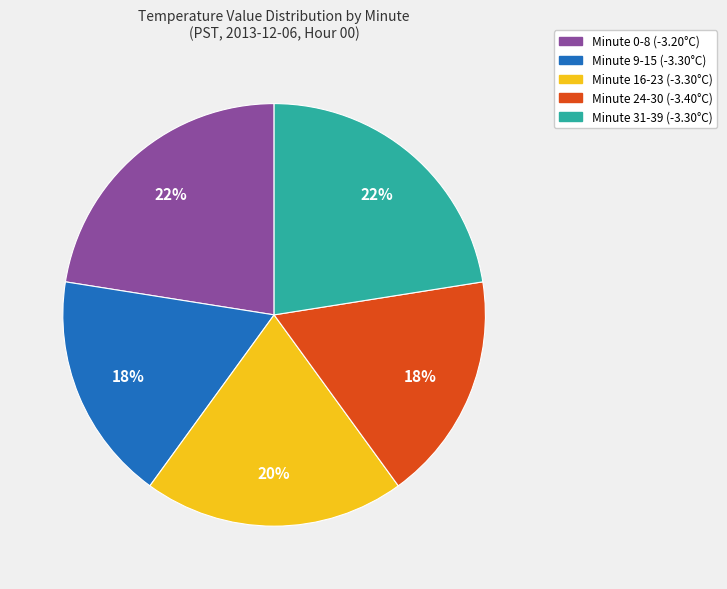

How many slices are in this pie chart?

5